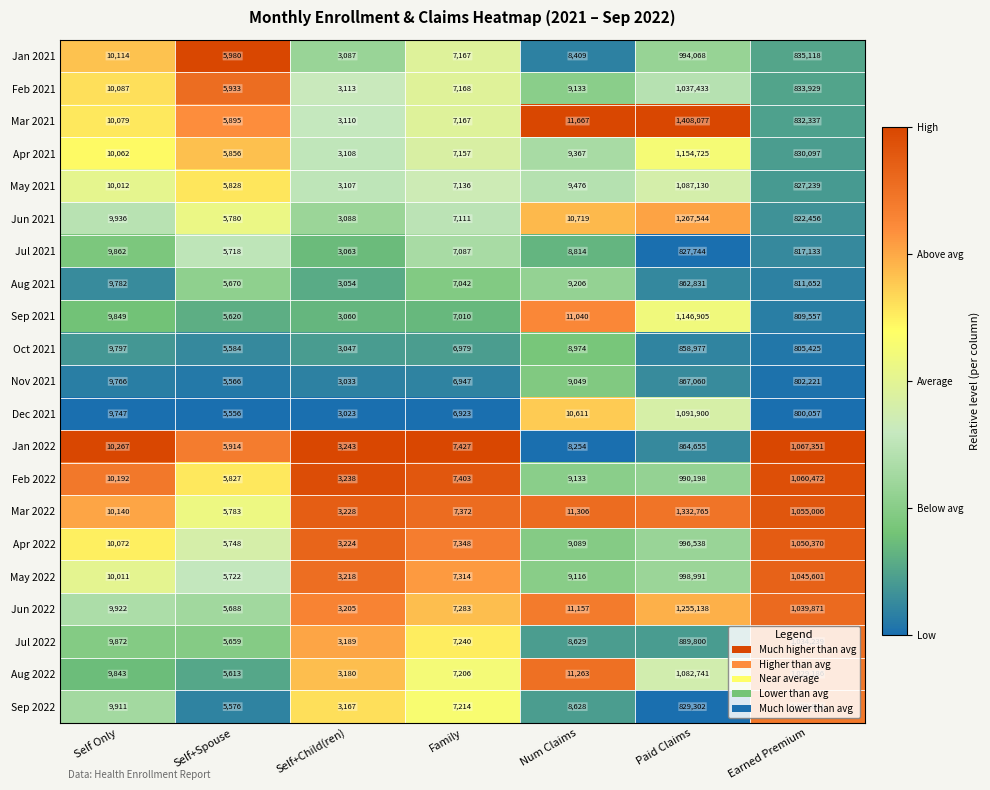

How many data points does each series have?

7